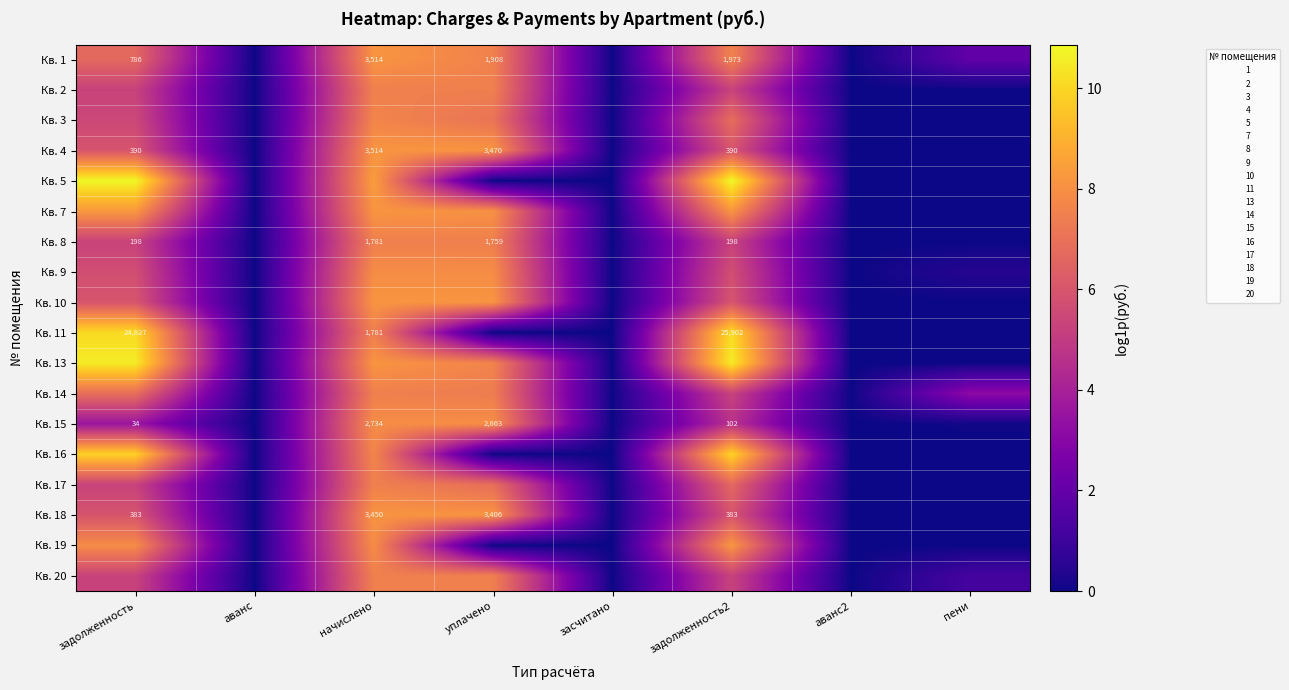

Is the value of Кв. 7 at аванс greater than the value of Кв. 14 at аванс?

No